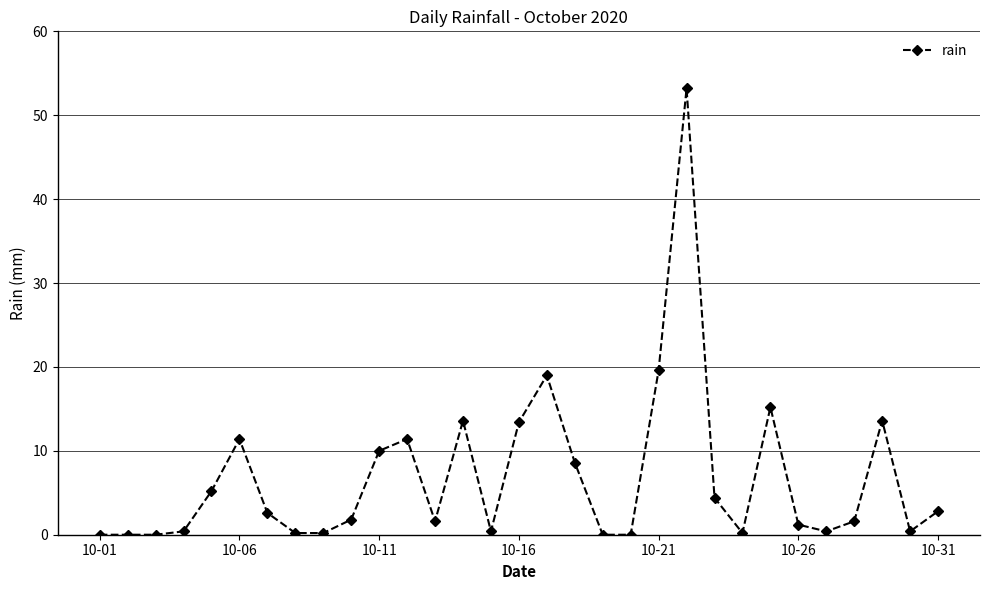

Count the number of data series in this chart.

1